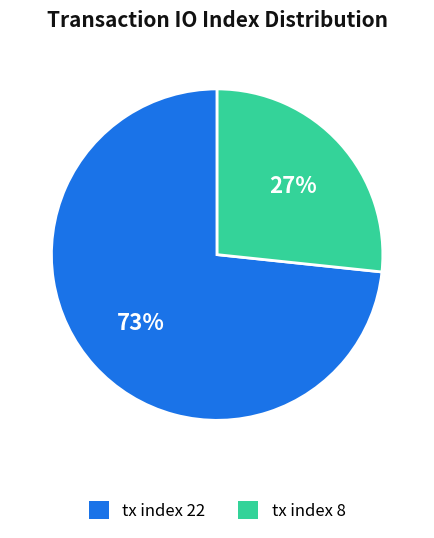

Is it true that tx index 22 is 73% of the pie?

True